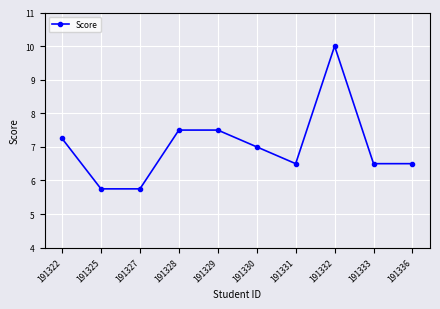

True or false: there are more than 2 points higher than both neighbors.

False